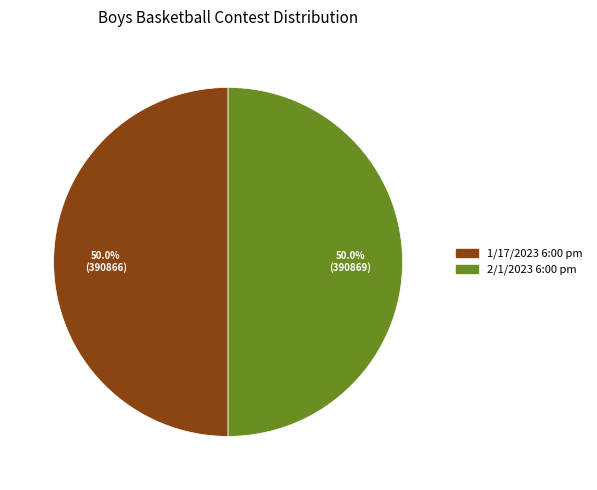

The 2/1/2023 6:00 pm slice represents 41% of the pie. True or false?

False